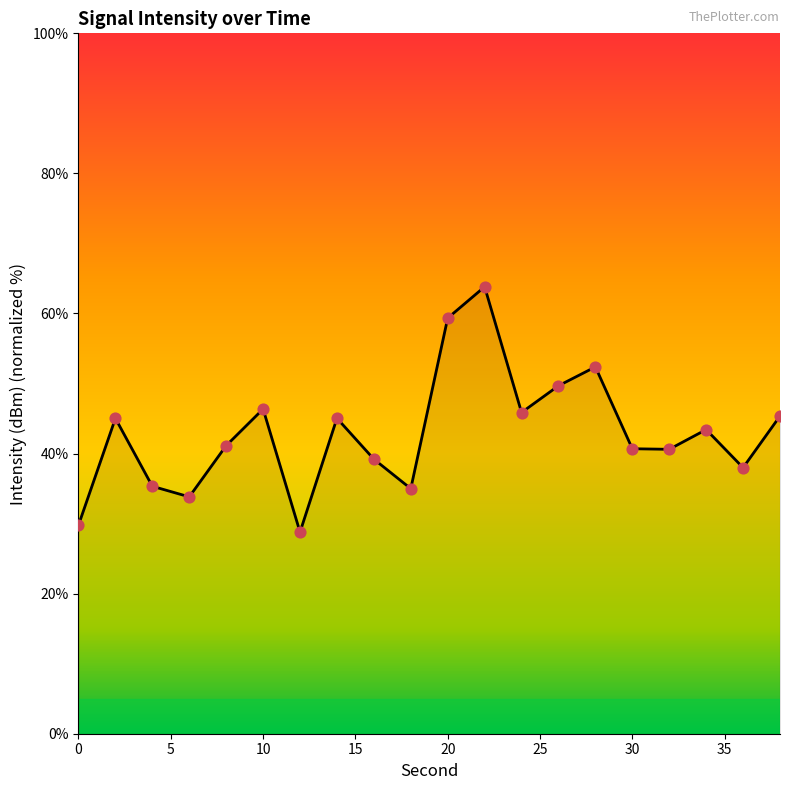

What is the greatest value displayed?

63.8